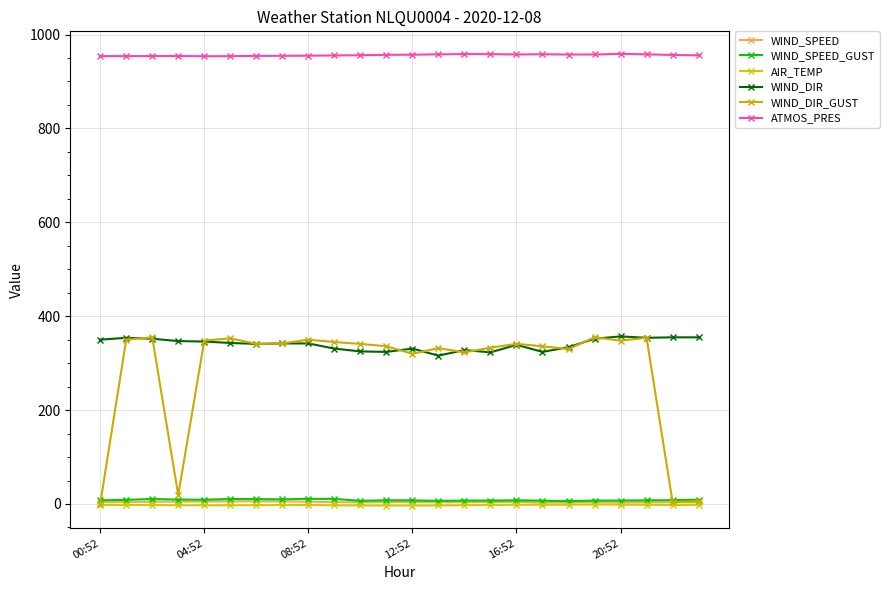

At which label does WIND_SPEED reach its peak?

6